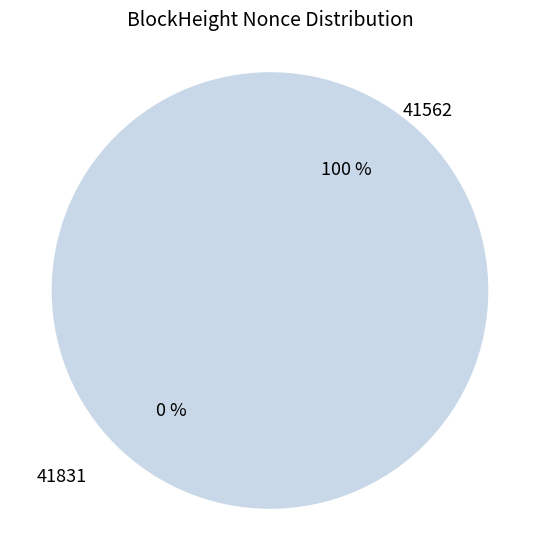

Rank the categories by value from lowest to highest.

41831, 41562